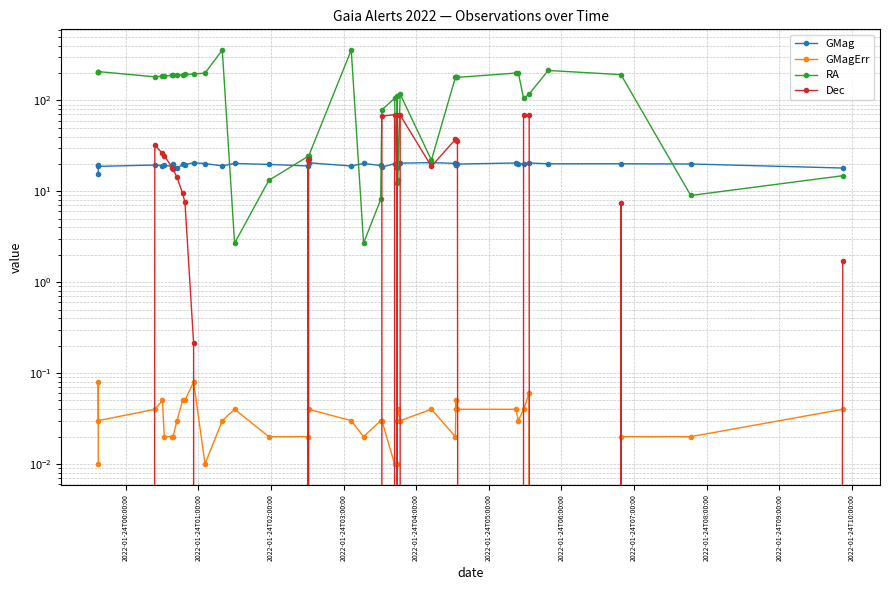

How many values in the RA series exceed 179?

20